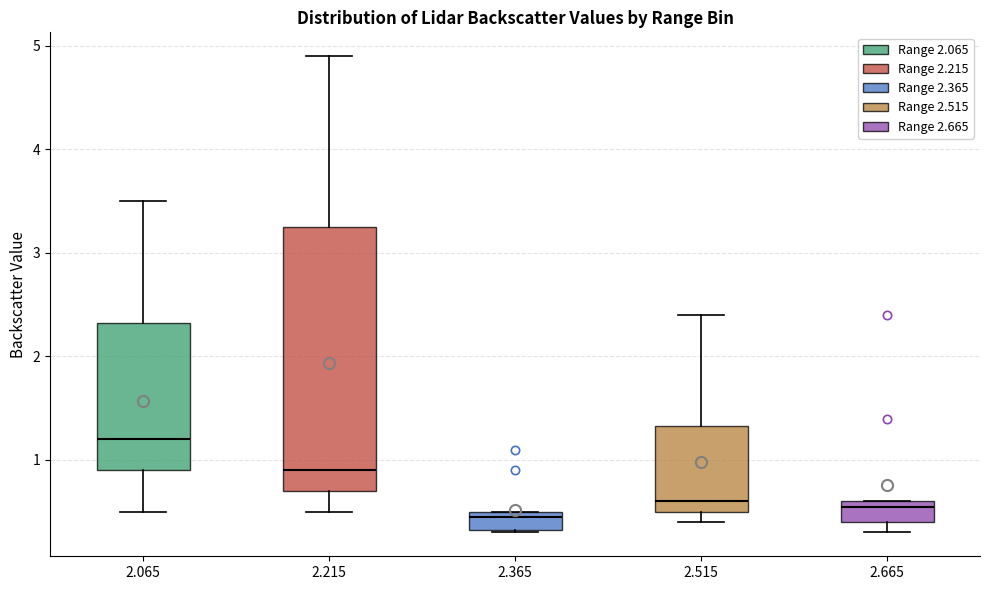

Reading left to right, transcribe this box plot: for each box, give where its median line is, the range the box spans, and where its two whiskers end, as read against the y-axis. The values are not printed on the chart, so give them approximately, as read against the axis.

2.065: median 1.2, box 0.9 to 2.3, whiskers 0.5 to 3.5
2.215: median 0.9, box 0.7 to 3.3, whiskers 0.5 to 4.9
2.365: median 0.5 (just below the box's upper edge), box 0.3 to 0.5, whiskers 0.3 to 0.5
2.515: median 0.6, box 0.5 to 1.3, whiskers 0.4 to 2.4
2.665: median 0.6 (just below the box's upper edge), box 0.4 to 0.6, whiskers 0.3 to 0.6